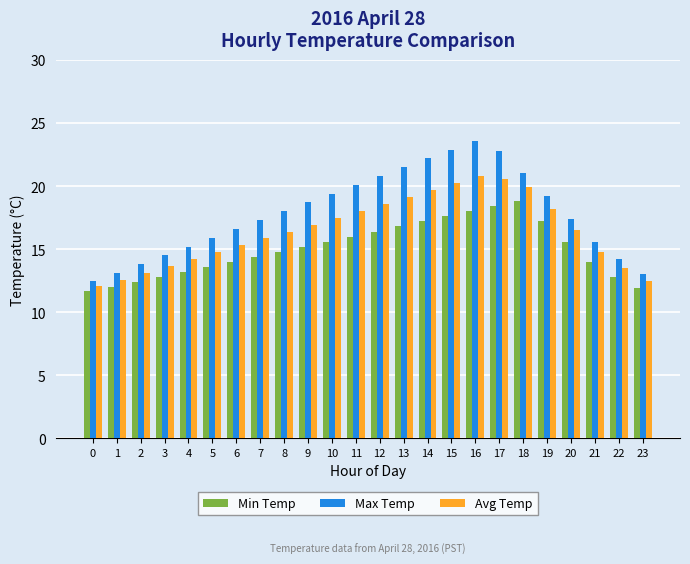

The Max Temp series shows 20.1 at 11. True or false?

True